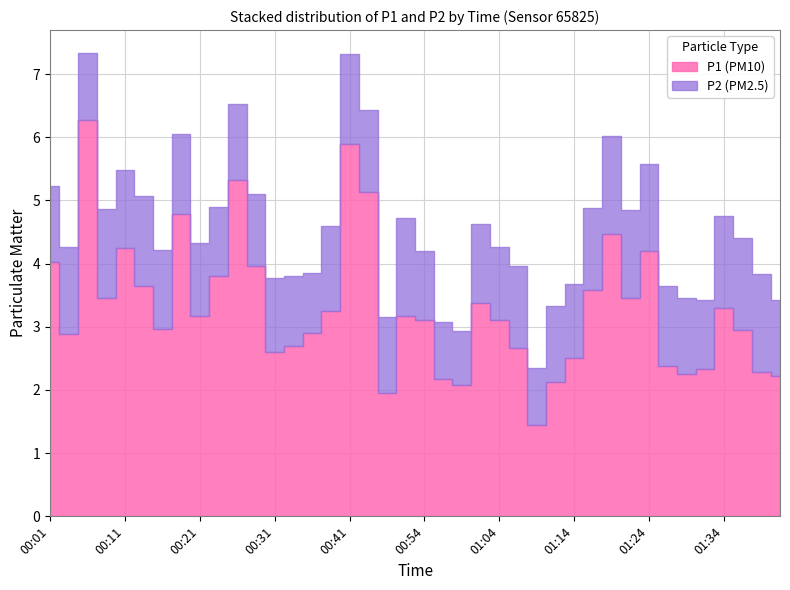

True or false: P2 and P1 cross at least once.

False